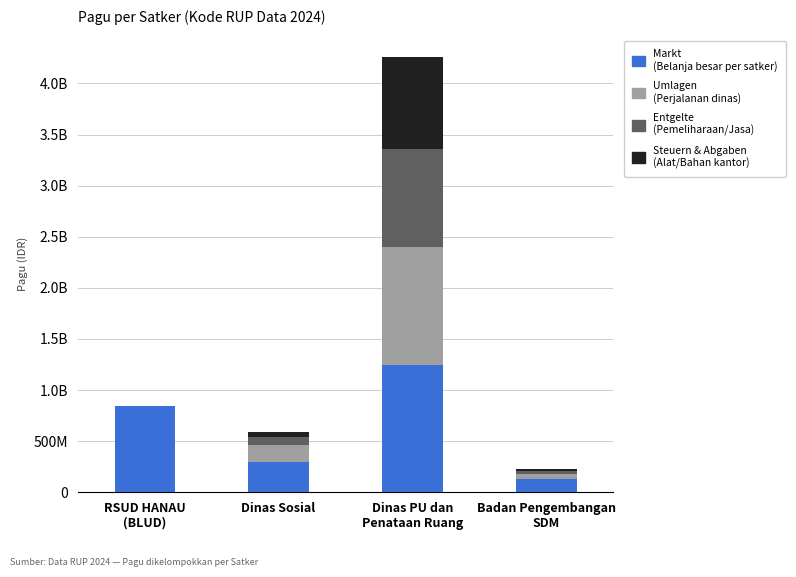

Does the chart contain stacked bars?

Yes